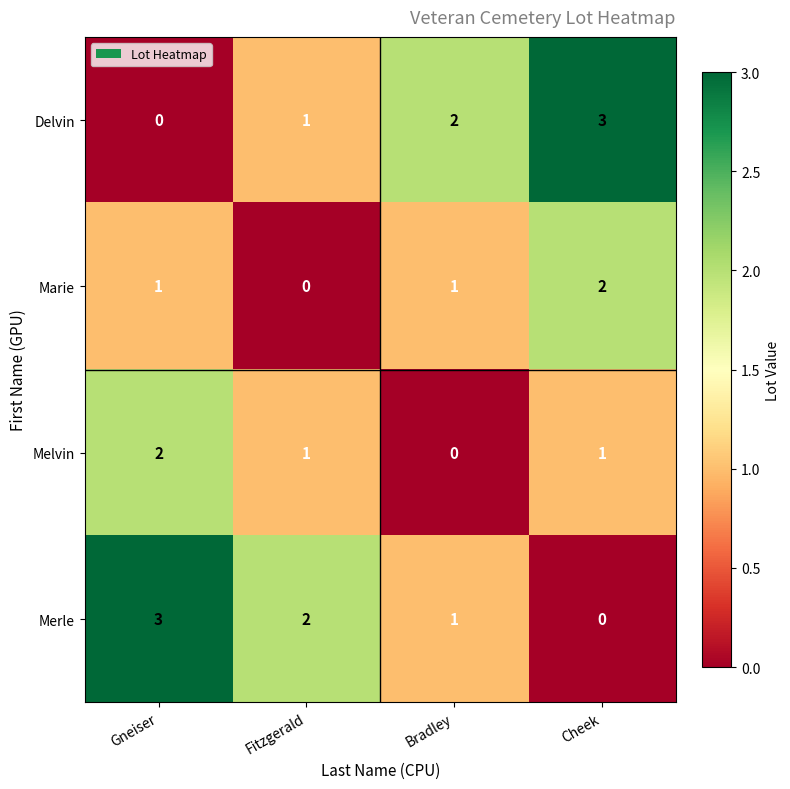

Where is Delvin nearest to the value 1?

Fitzgerald